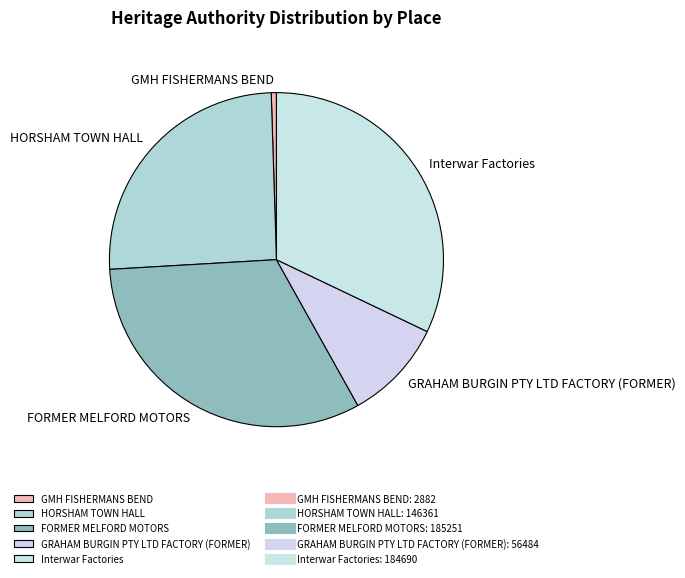

What is the smallest slice in the pie chart?

GMH FISHERMANS BEND